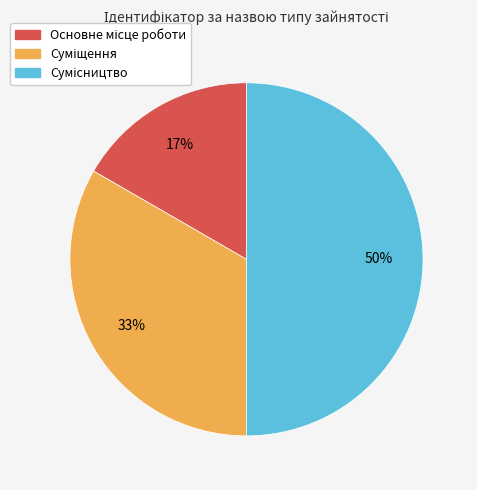

To the nearest percent, what is the average slice percentage?

33%